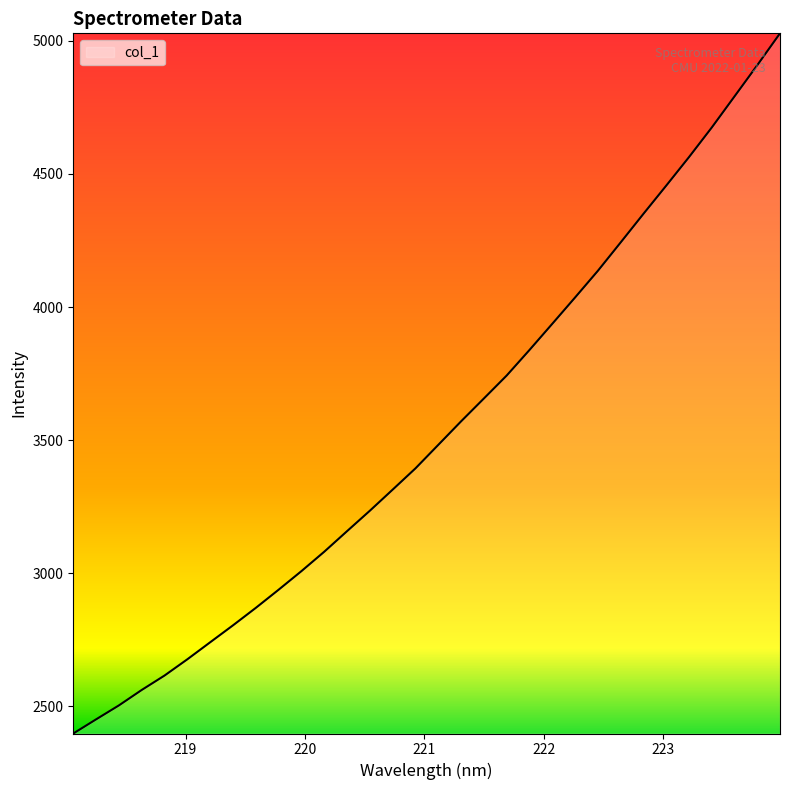

What is the difference between the maximum and minimum values?

2631.6